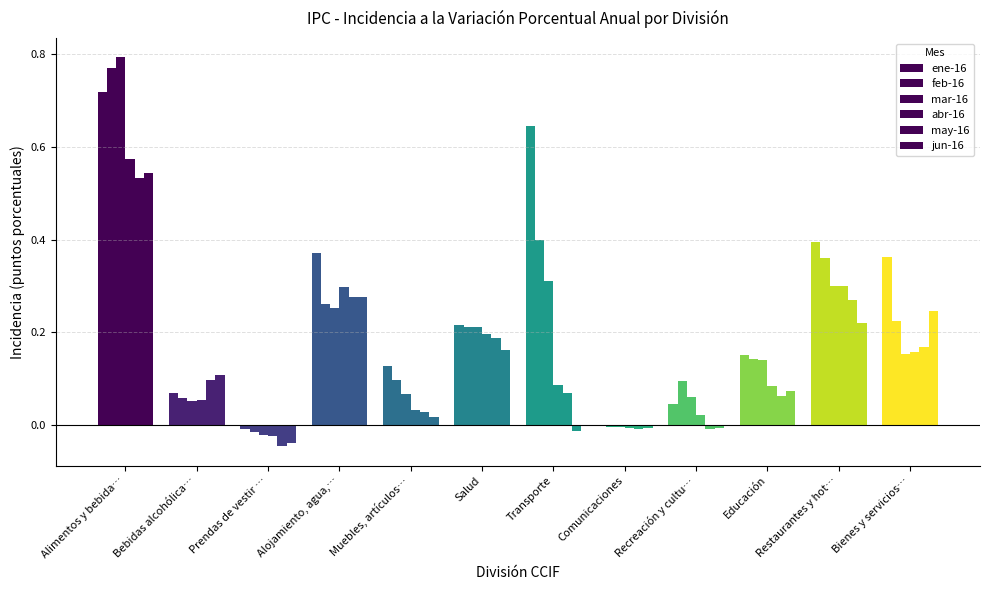

Where does the mar-16 series first go above 0?

Alimentos y bebida…